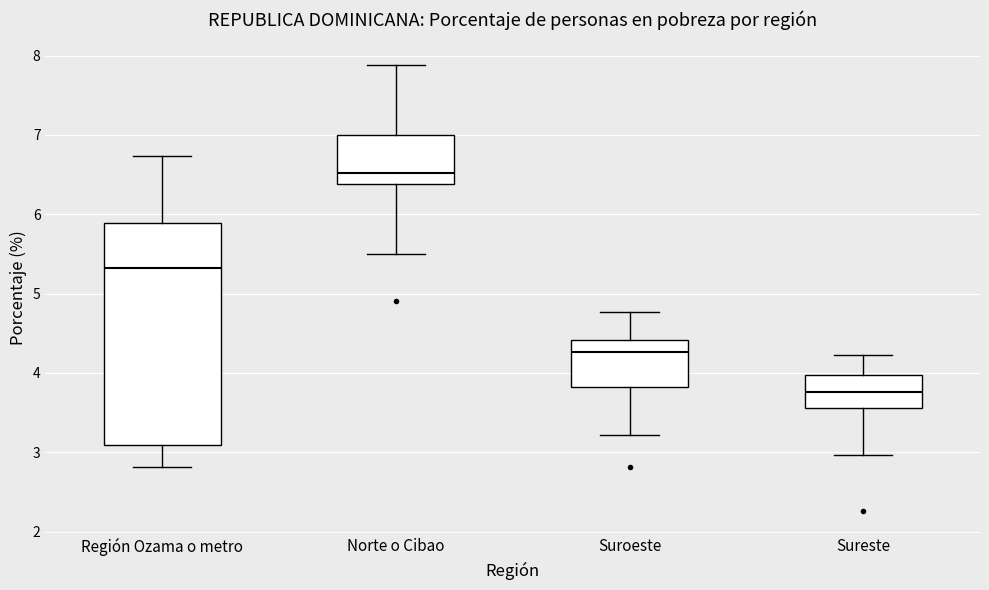

Where is the upper edge of the box for Norte o Cibao on the y-axis? The values are not printed on the chart, so give them approximately, as read against the axis.

7.0